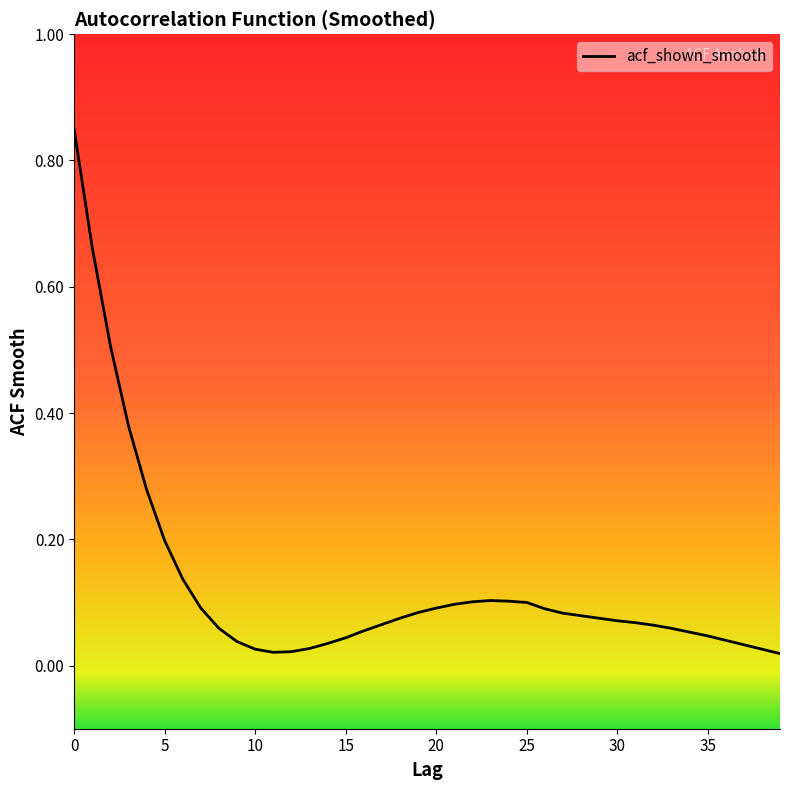

How many distinct data groups are displayed?

1